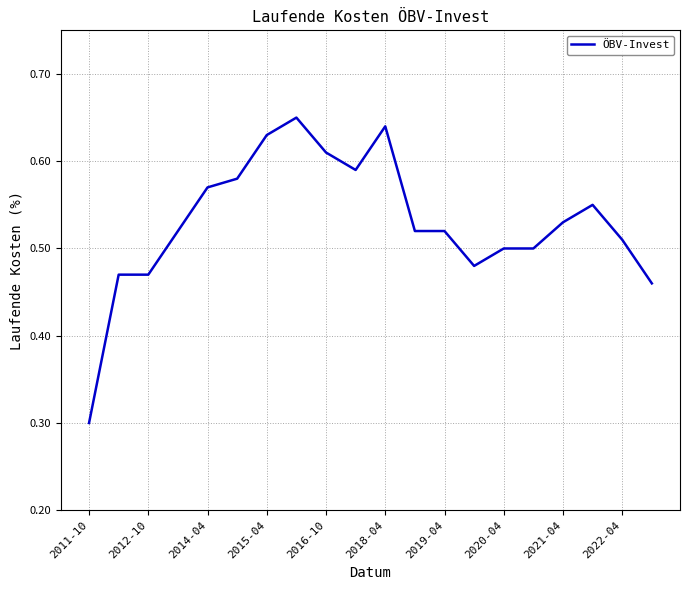

What is the smallest value displayed?

0.3